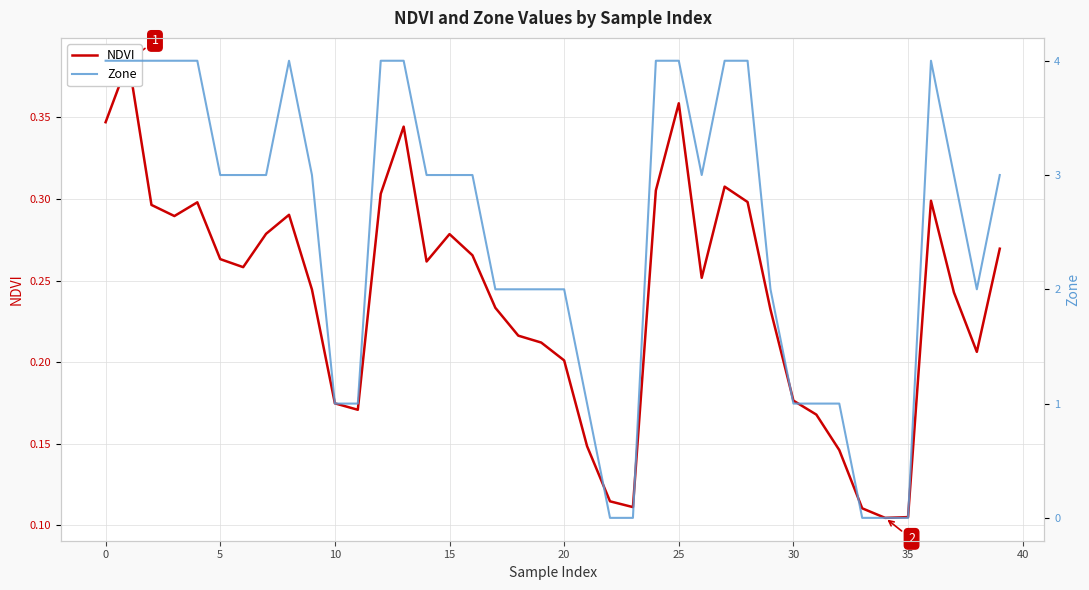

True or false: Zone and NDVI intersect in this chart.

True